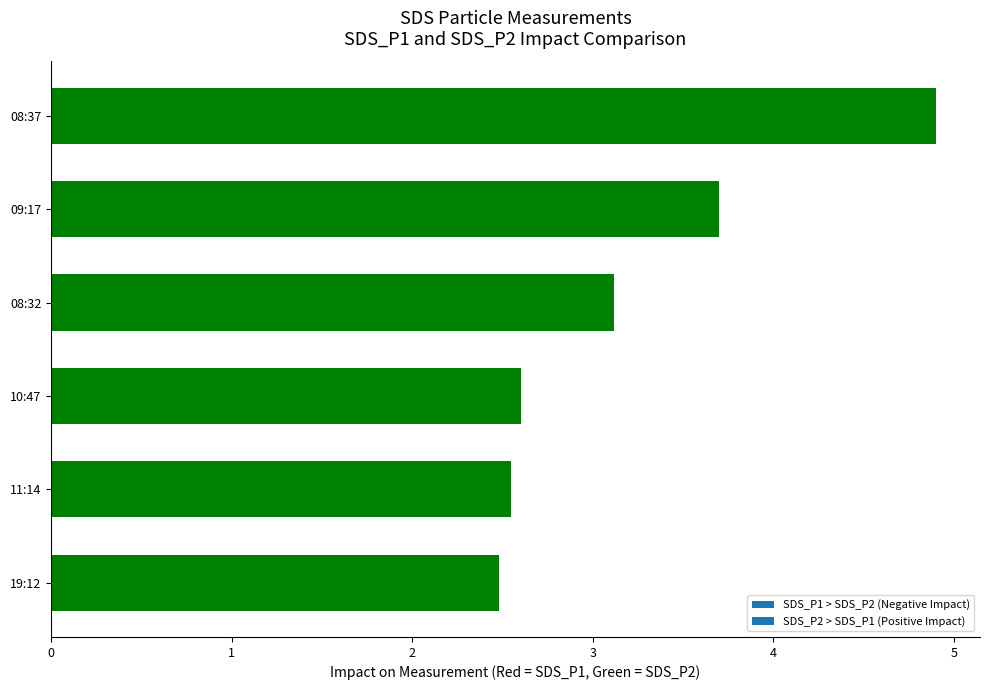

Does the chart contain any negative values?

No